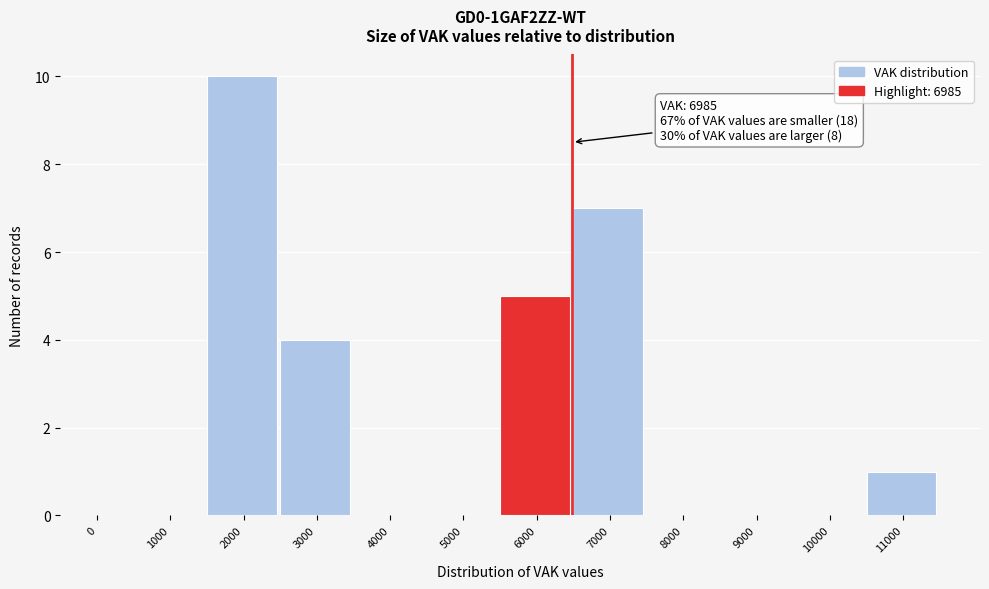

Reading left to right, transcribe all the data shown in this chart.

0=0	1000=0	2000=10	3000=4	4000=0	5000=0	6000=5	7000=7	8000=0	9000=0	10000=0	11000=1